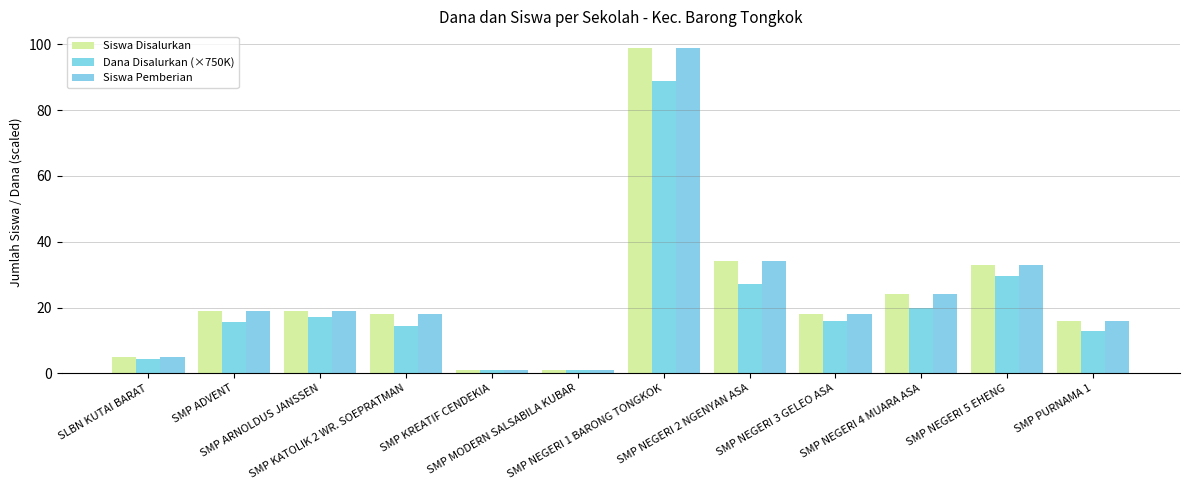

What is the difference between the Dana Disalurkan (×750K) values at SMP KREATIF CENDEKIA and SMP PURNAMA 1?

12.0